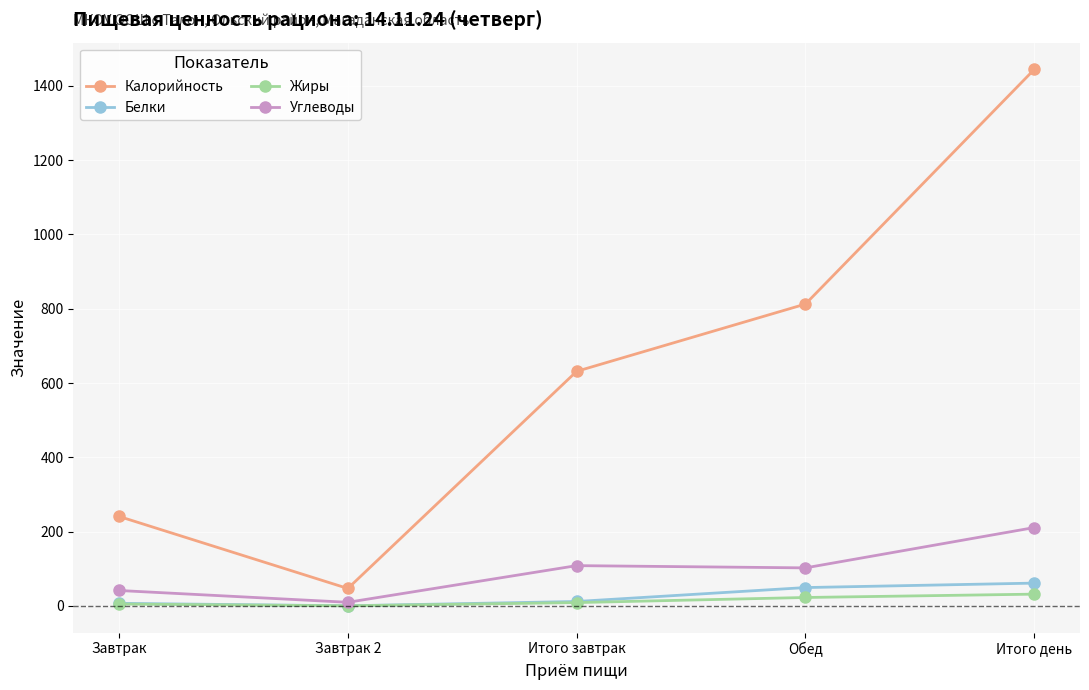

List the labels in order of Калорийность value, largest first.

Итого день, Обед, Итого завтрак, Завтрак, Завтрак 2